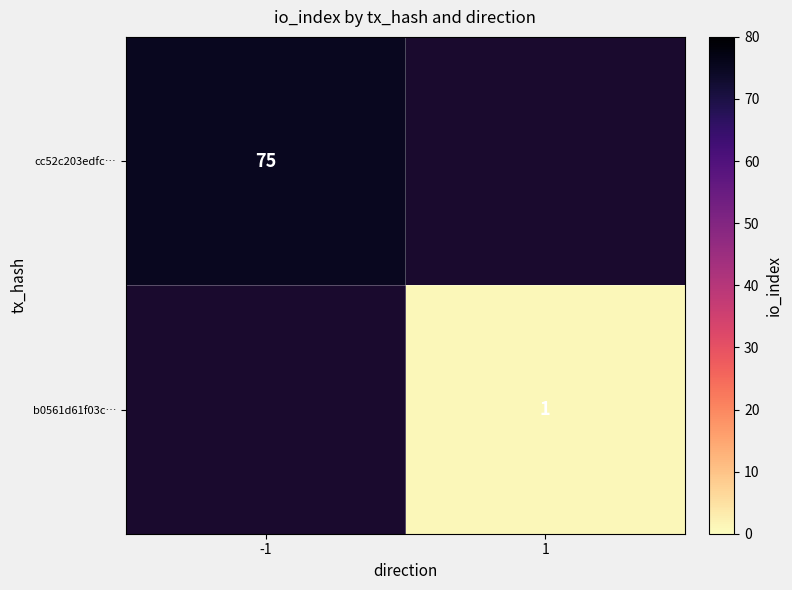

Is it true that cc52c203edfc… equals 75 at -1?

True